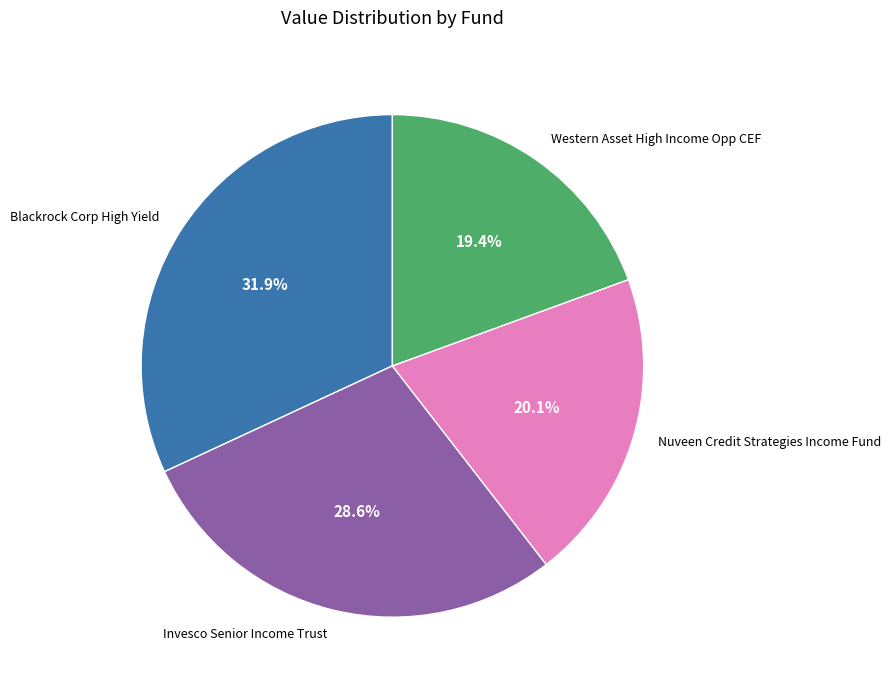

What is the ratio of the value at Western Asset High Income Opp CEF to the value at Nuveen Credit Strategies Income Fund?

1.0